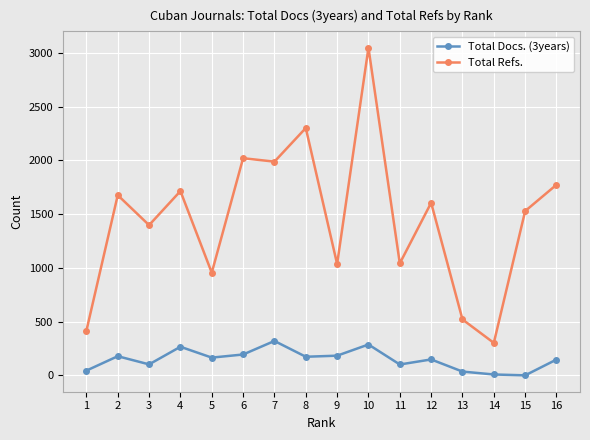

At how many categories does at least one series exceed 1552?

8